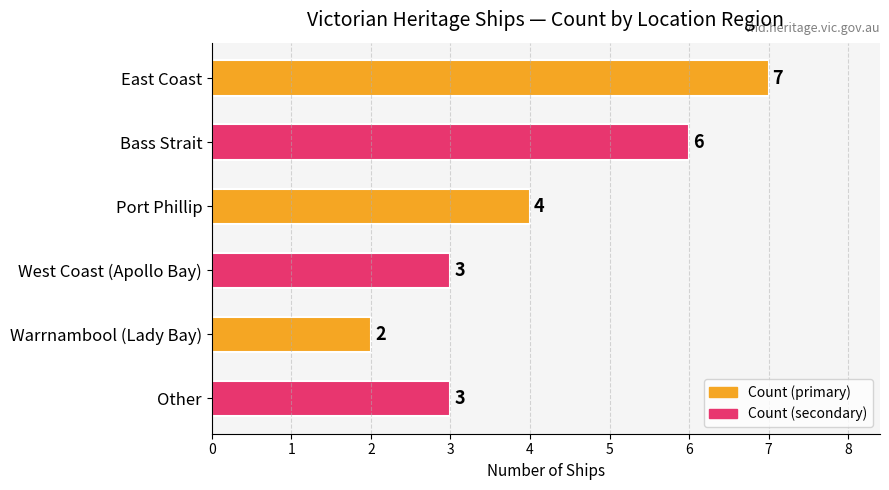

What is the label of the 5th bar from the bottom?

Bass Strait